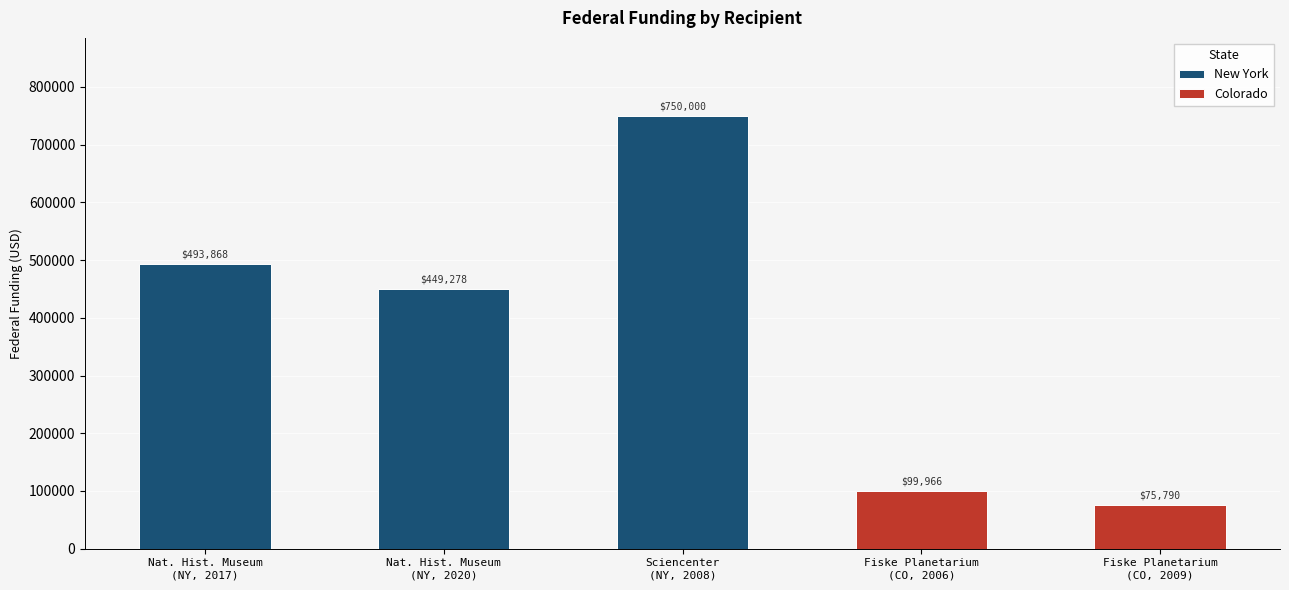

At which label does the data first exceed 493868?

Sciencenter
(NY, 2008)